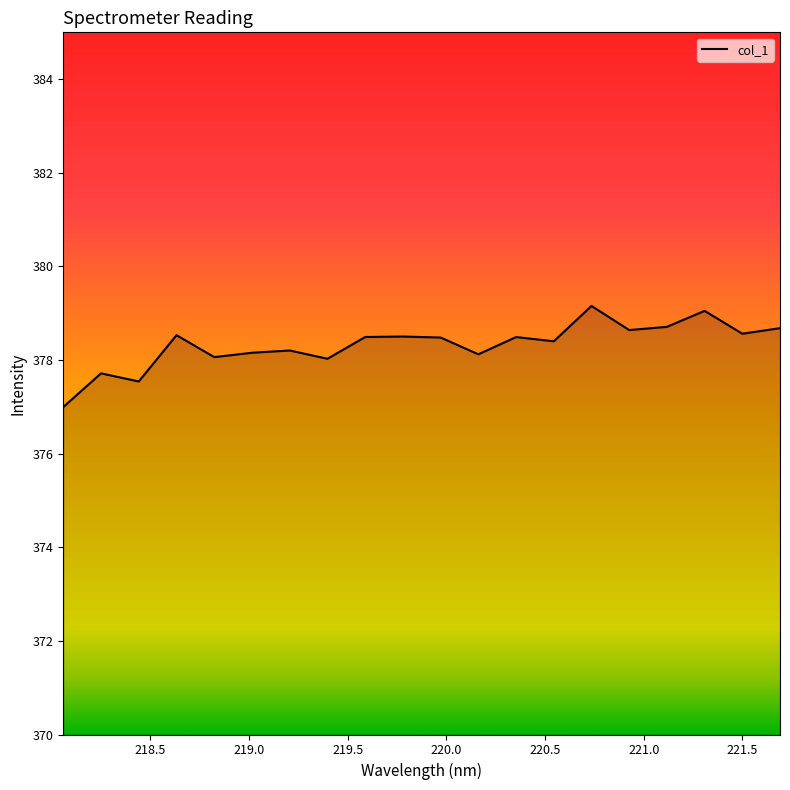

What is the smallest value displayed?

377.0